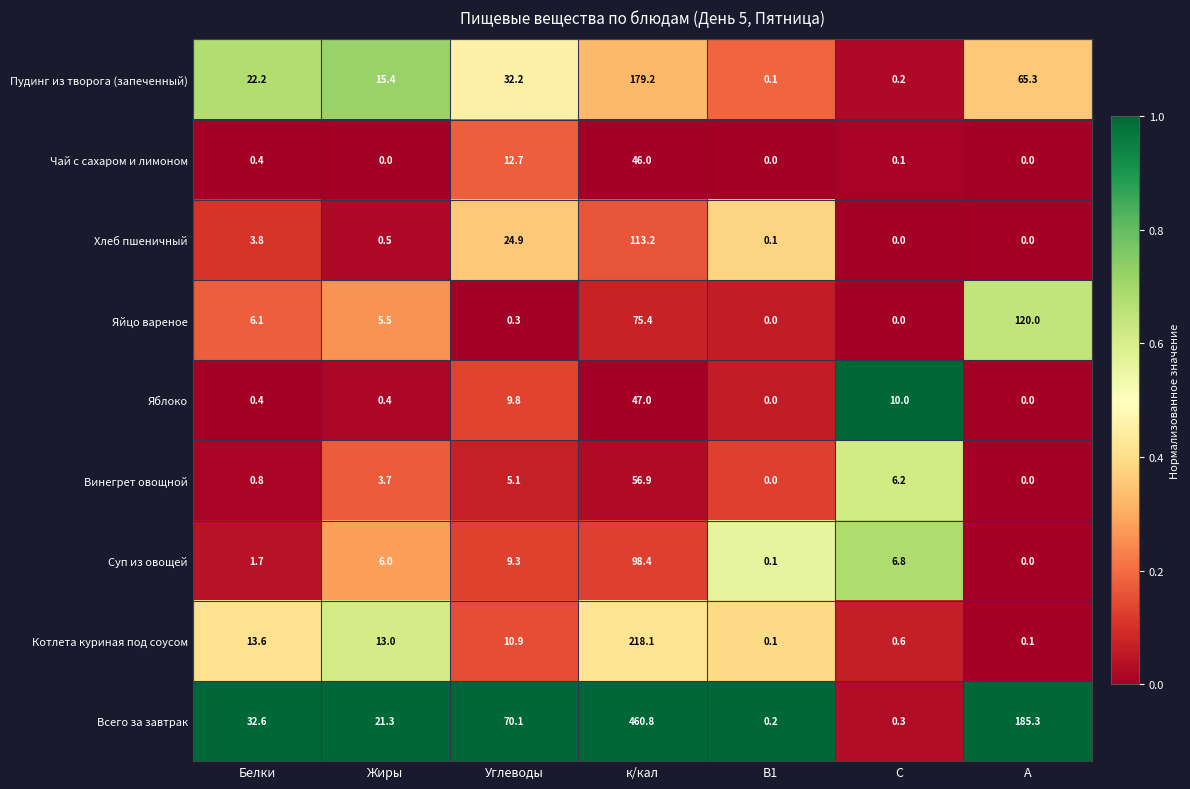

At which category does the chart reach its peak across all series?

к/кал